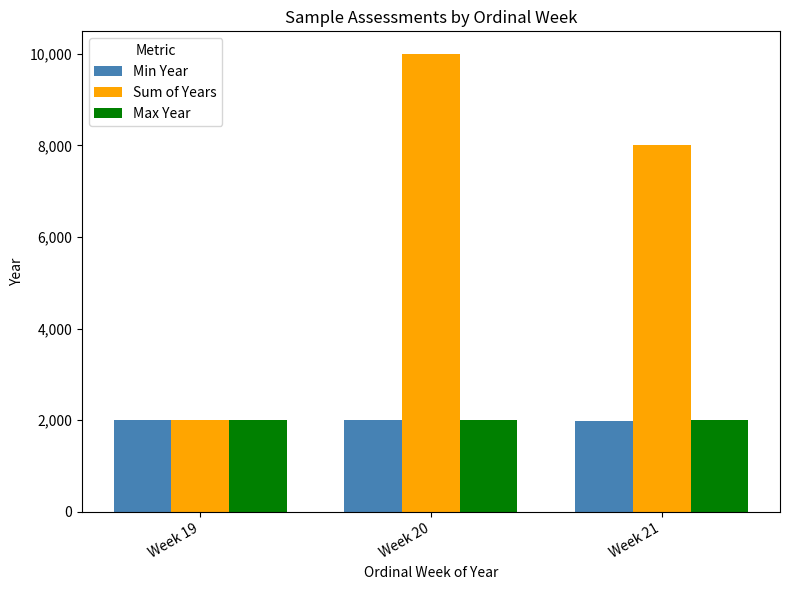

What is the difference between the maximum and minimum values in the Sum of Years series?

7991